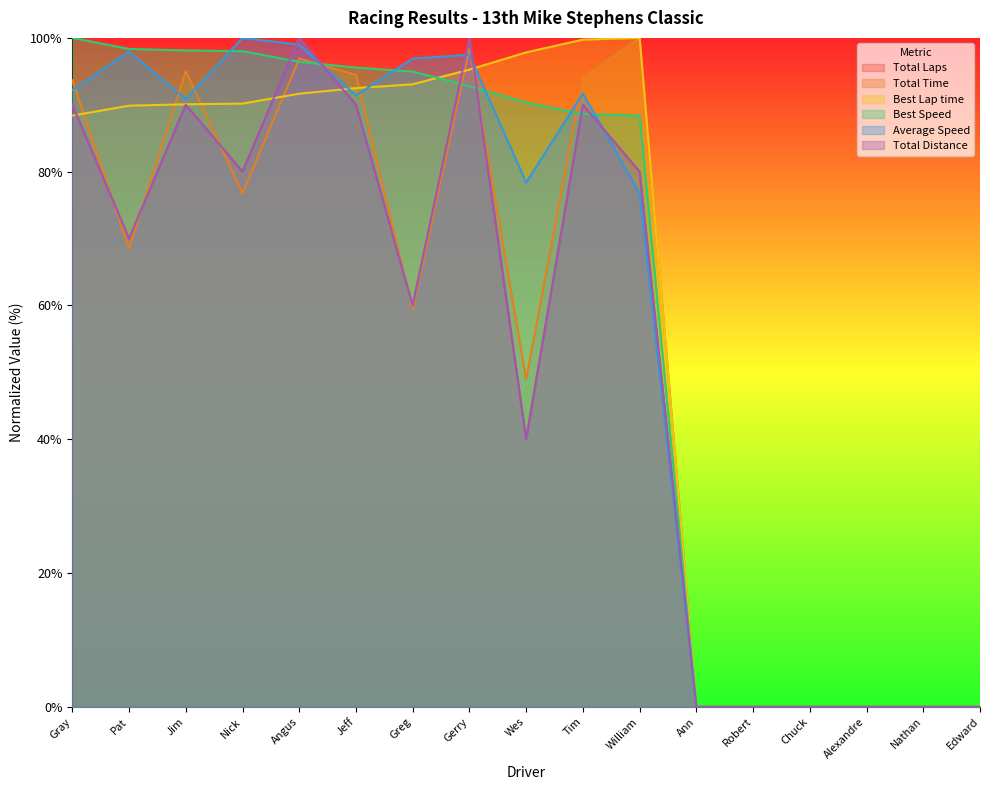

What are all the series names shown in the legend?

Total Laps, Total Time, Best Lap time, Best Speed, Average Speed, Total Distance